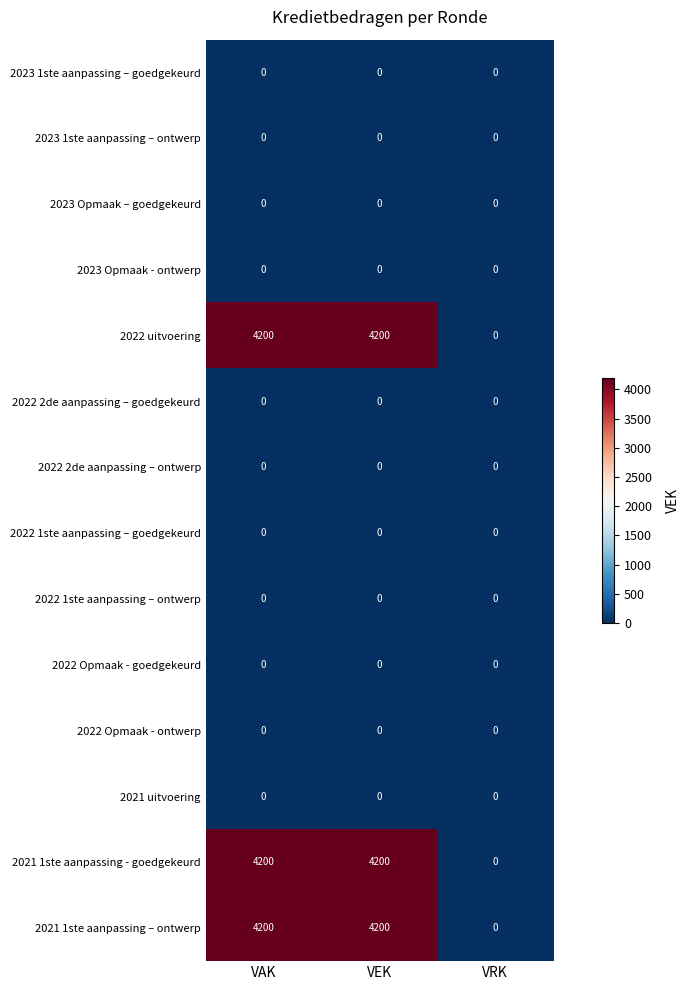

True or false: 2021 1ste aanpassing – ontwerp has a value of -2316 at VRK.

False